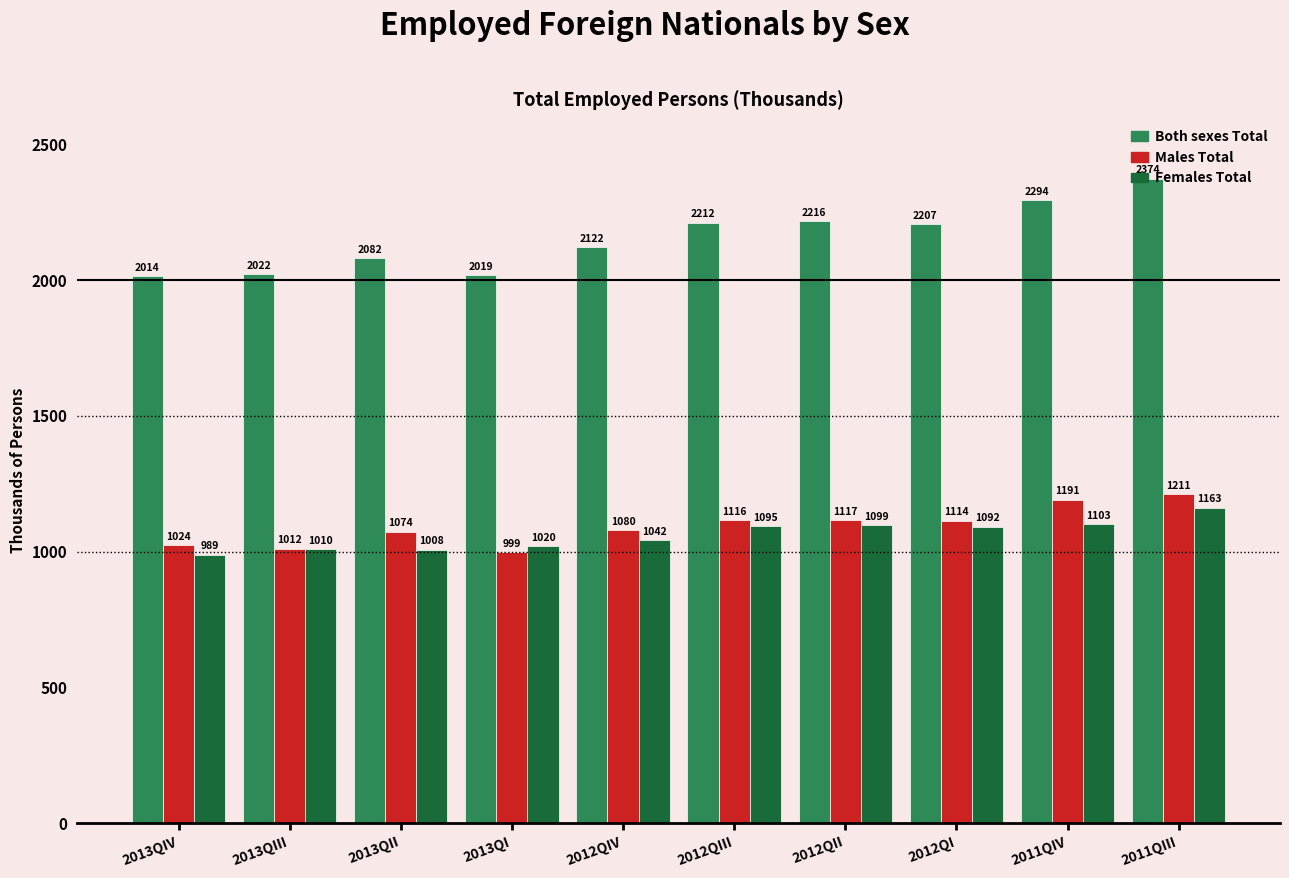

What are all the series names shown in the legend?

Both sexes Total, Males Total, Females Total